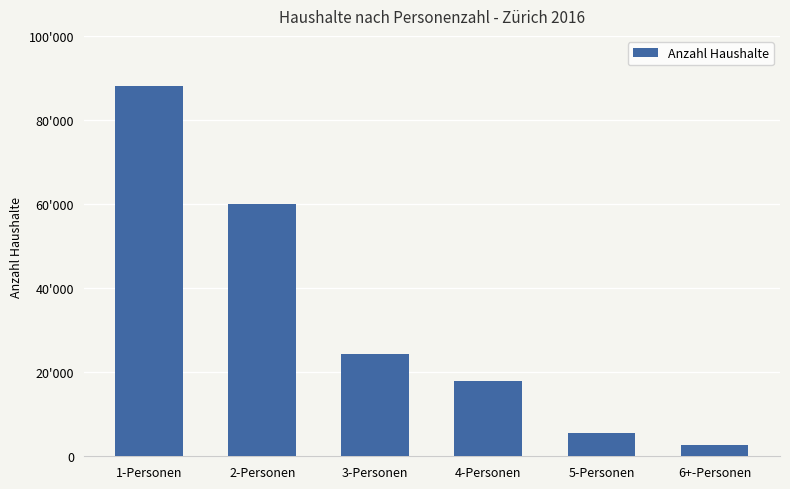

Does the chart contain any negative values?

No